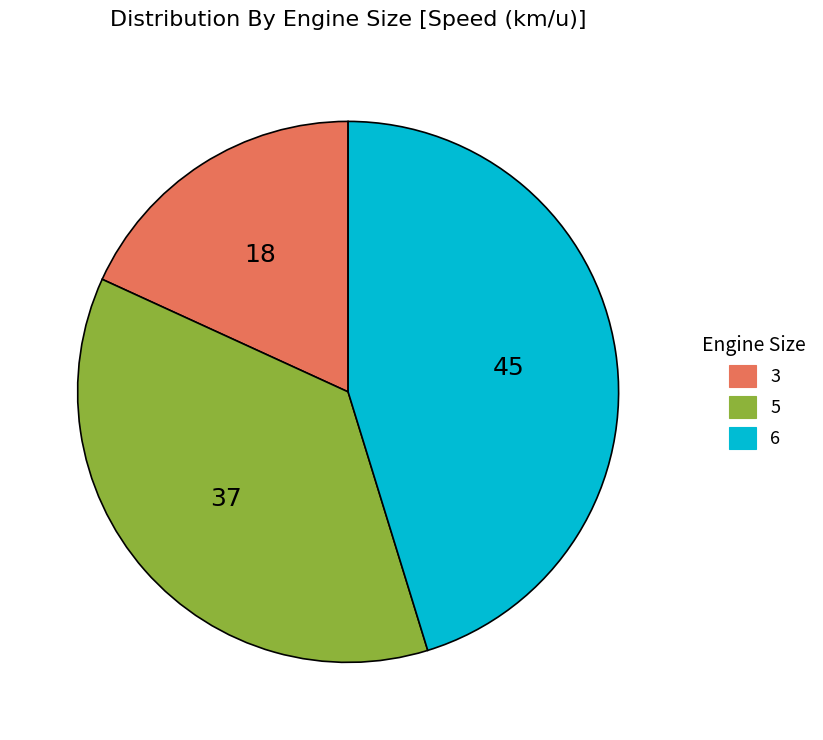

Is there a majority slice in this chart?

No